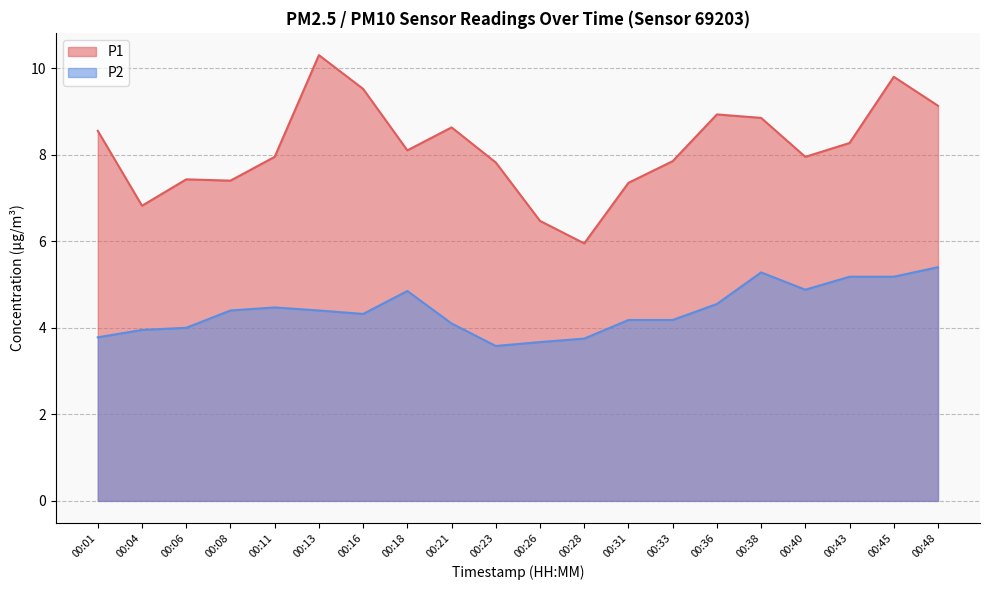

Reading right to left, list all the values displayed in this chart.

P1: 9.1	9.8	8.3	8.0	8.8	8.9	7.8	7.3	6.0	6.5	7.8	8.6	8.1	9.5	10.3	8.0	7.4	7.4	6.8	8.6
P2: 5.4	5.2	5.2	4.9	5.3	4.5	4.2	4.2	3.8	3.7	3.6	4.1	4.8	4.3	4.4	4.5	4.4	4.0	4.0	3.8